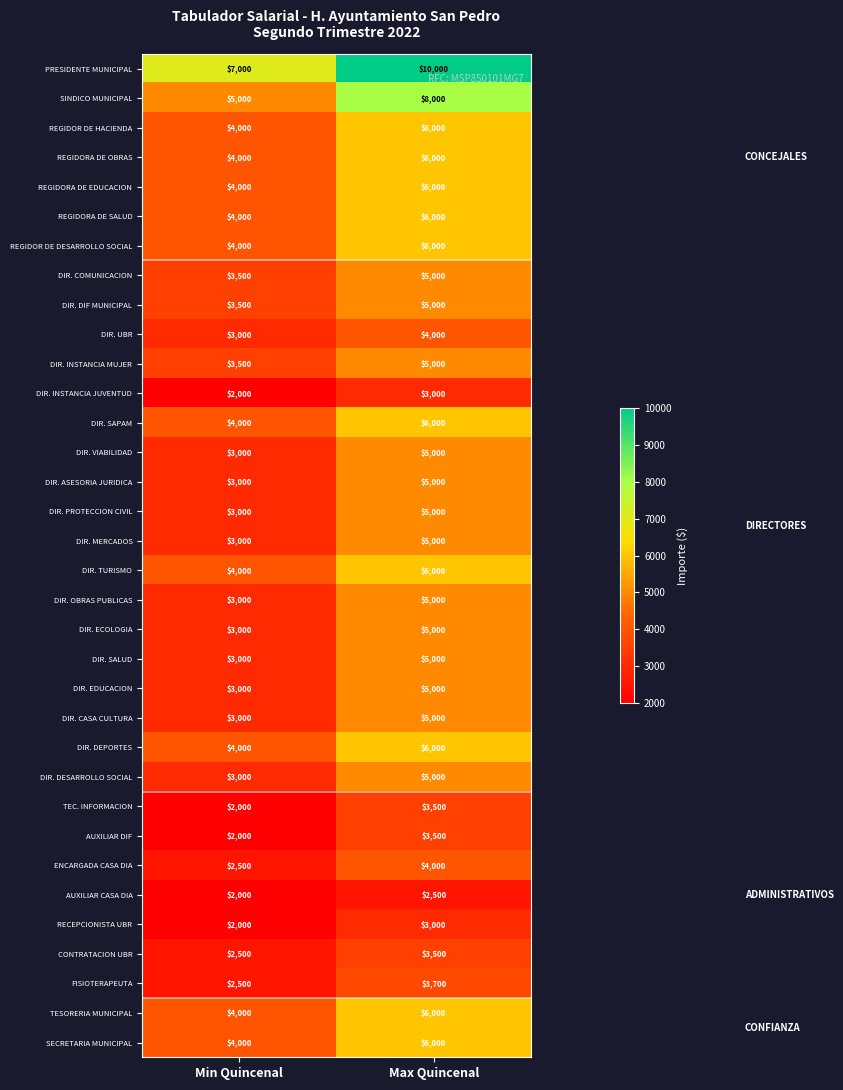

Count the number of categories in the chart.

2